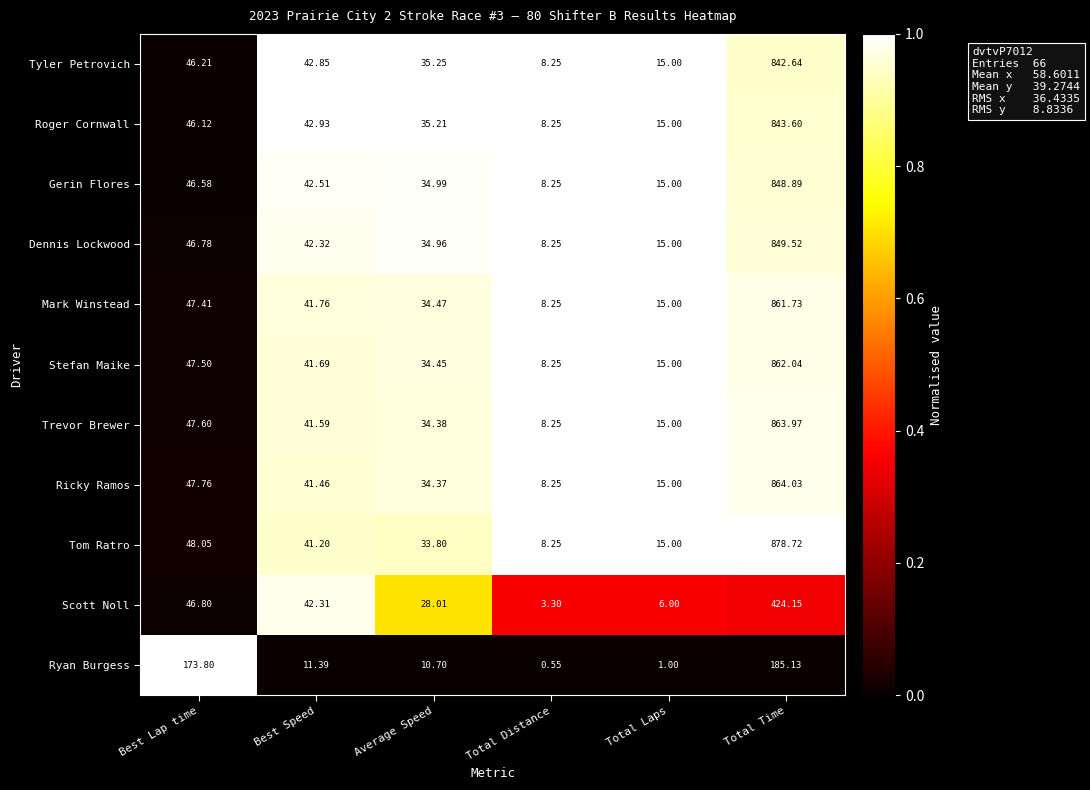

Between Best Lap time and Total Distance, which series saw the biggest shift?

Ryan Burgess